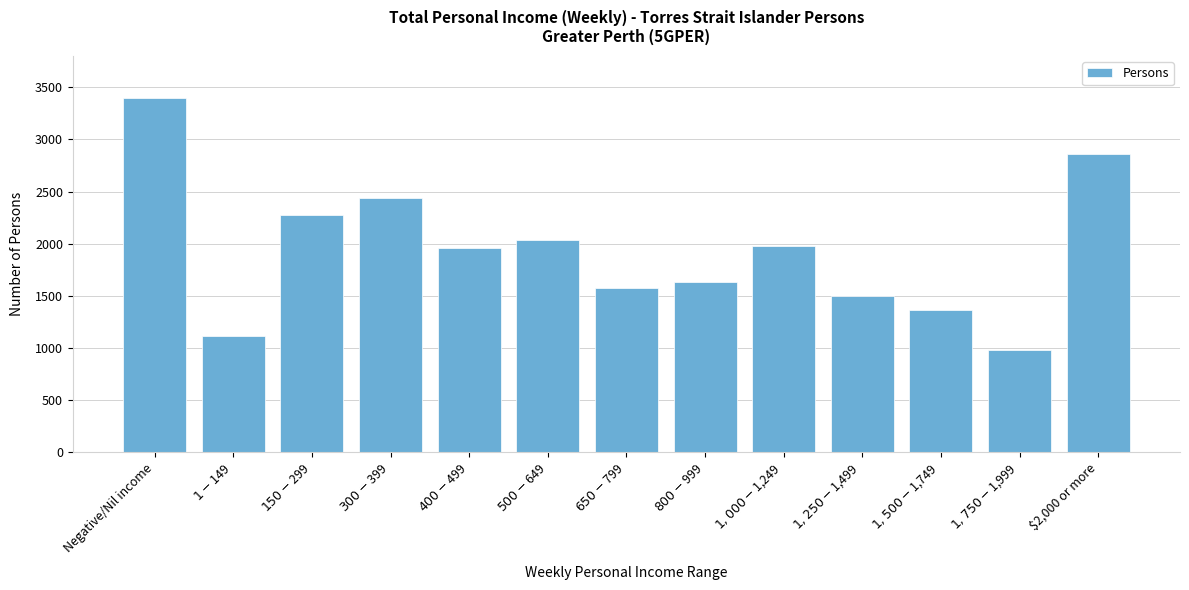

Reading right to left, list all the values displayed in this chart.

2860	982	1362	1502	1982	1637	1572	2039	1954	2438	2272	1112	3395